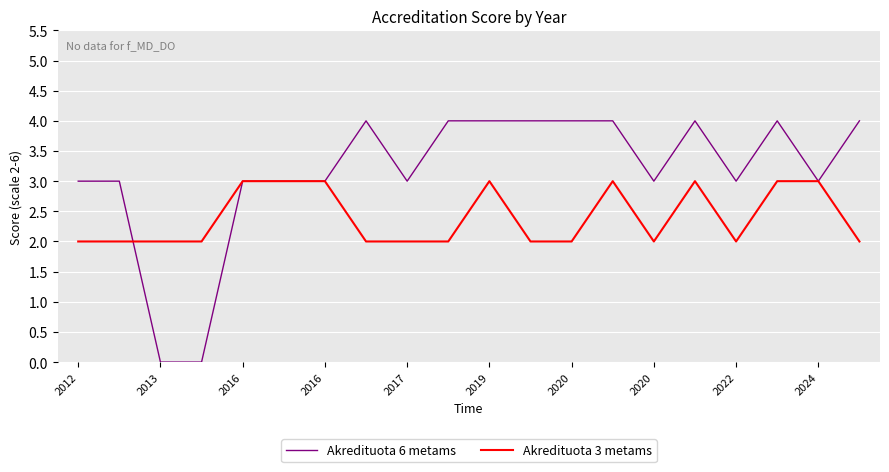

How many series are shown in this chart?

2